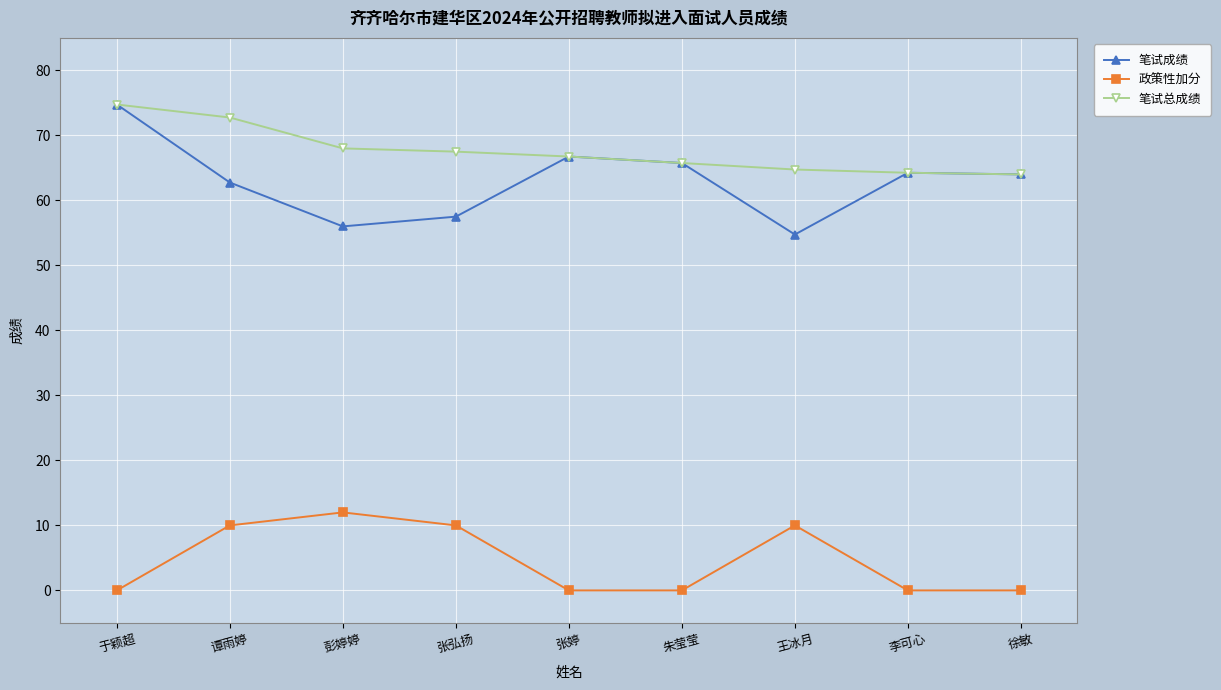

What is the label of the 4th point from the left?

张弘扬